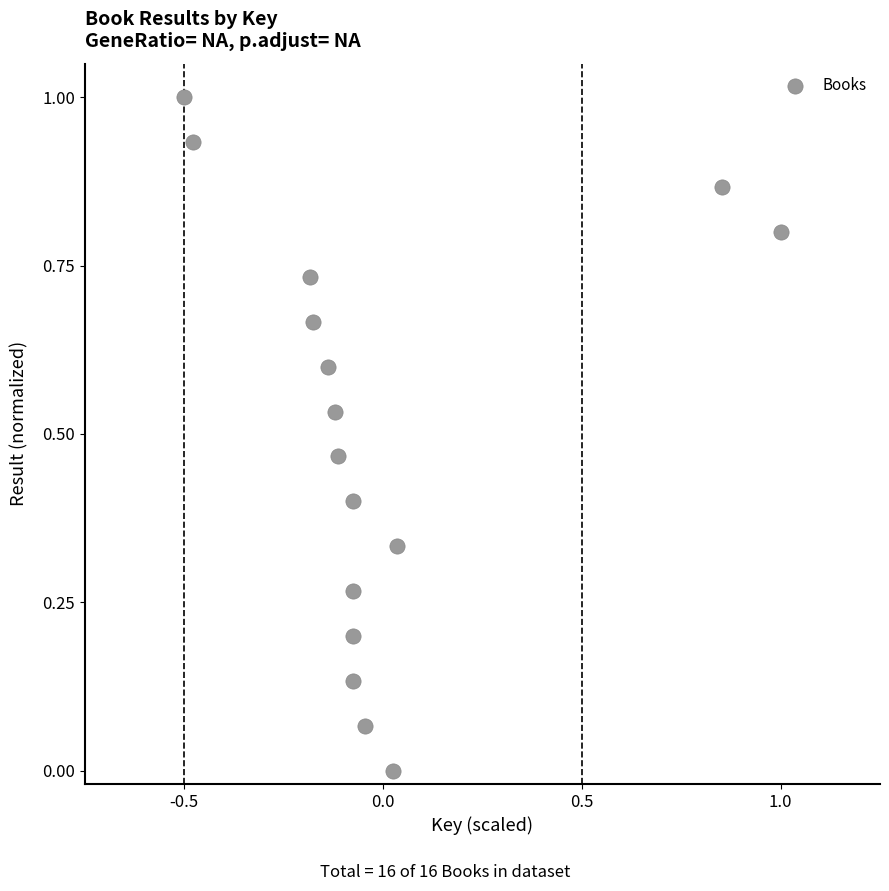

What is the range of Y values (max minus min)?

1.0